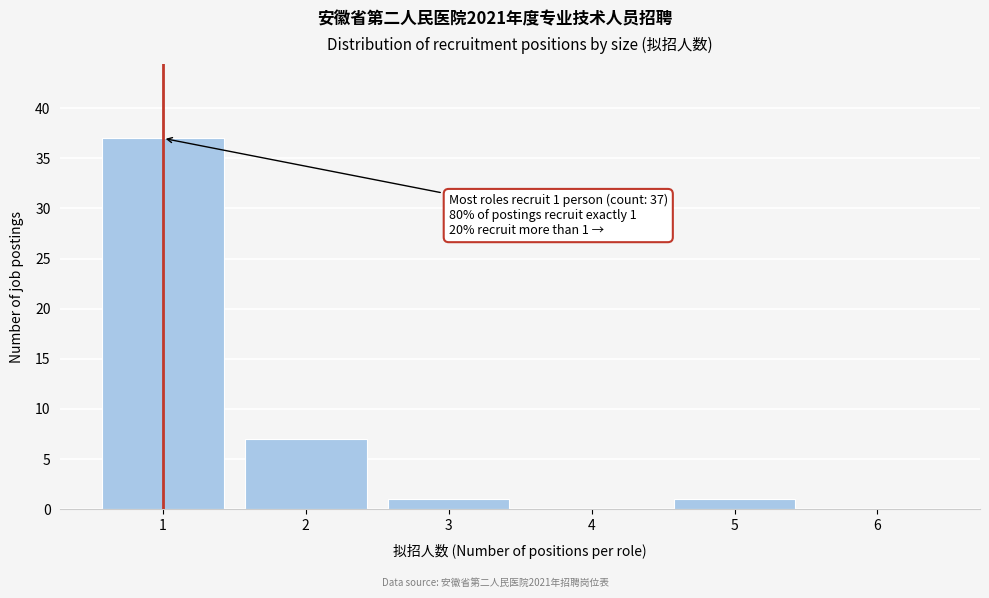

Which range on the x-axis has the tallest bar?

0.5 to 1.5